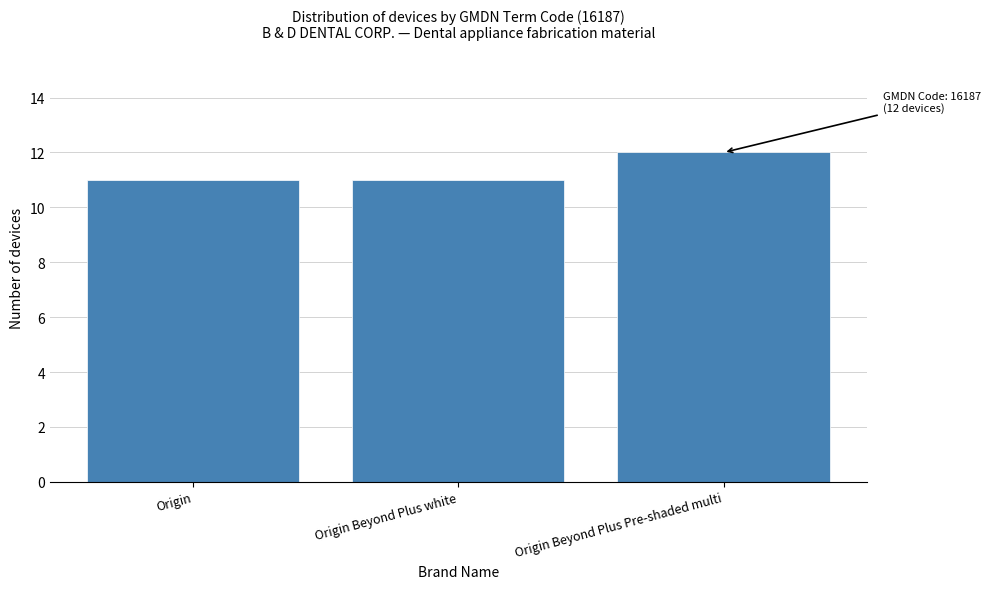

Reading left to right, transcribe all the data shown in this chart.

Origin=11	Origin Beyond Plus white=11	Origin Beyond Plus Pre-shaded multi=12